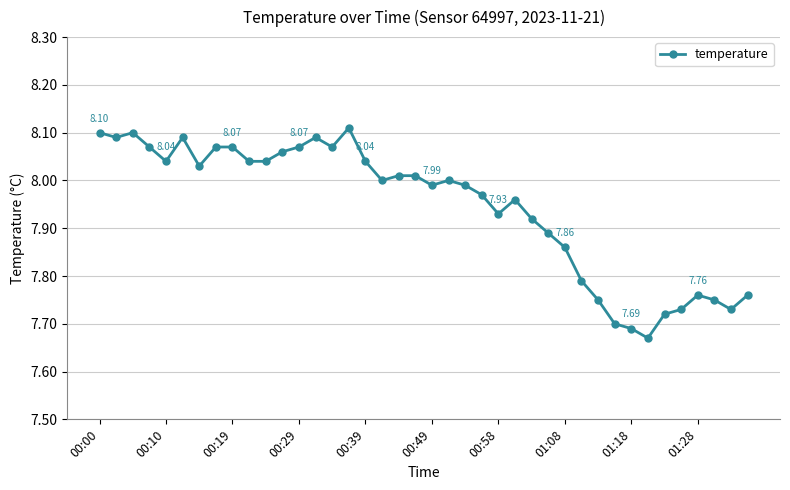

What is the difference between the maximum and minimum values?

0.4